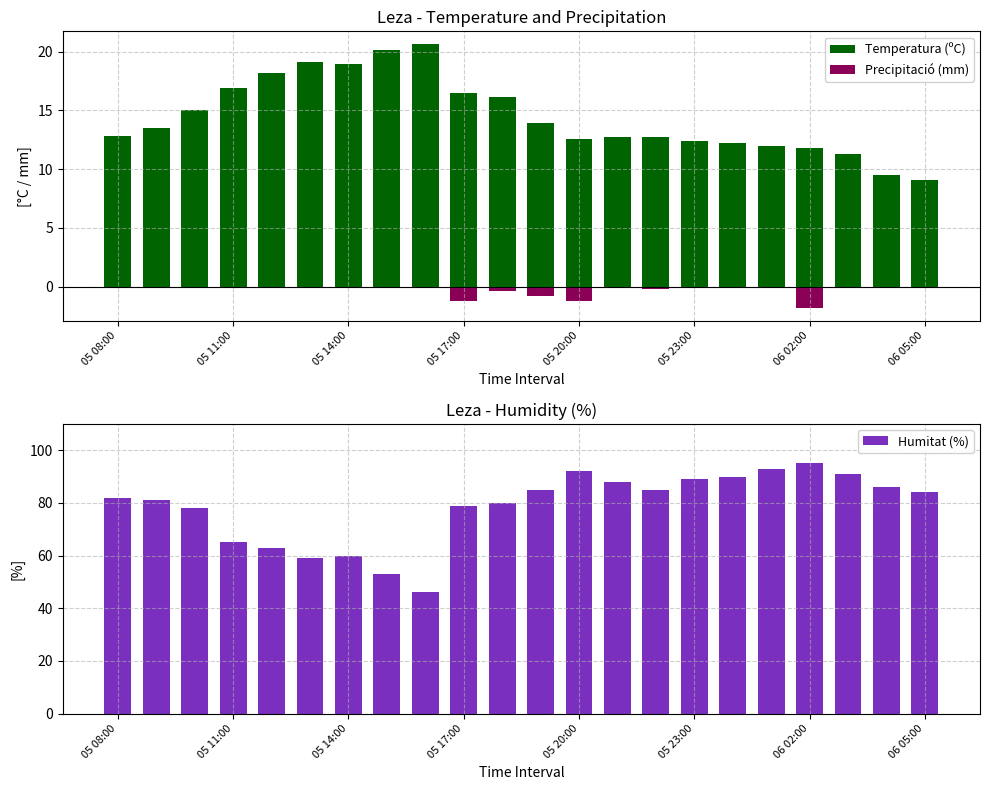

Does the chart contain any negative values?

No